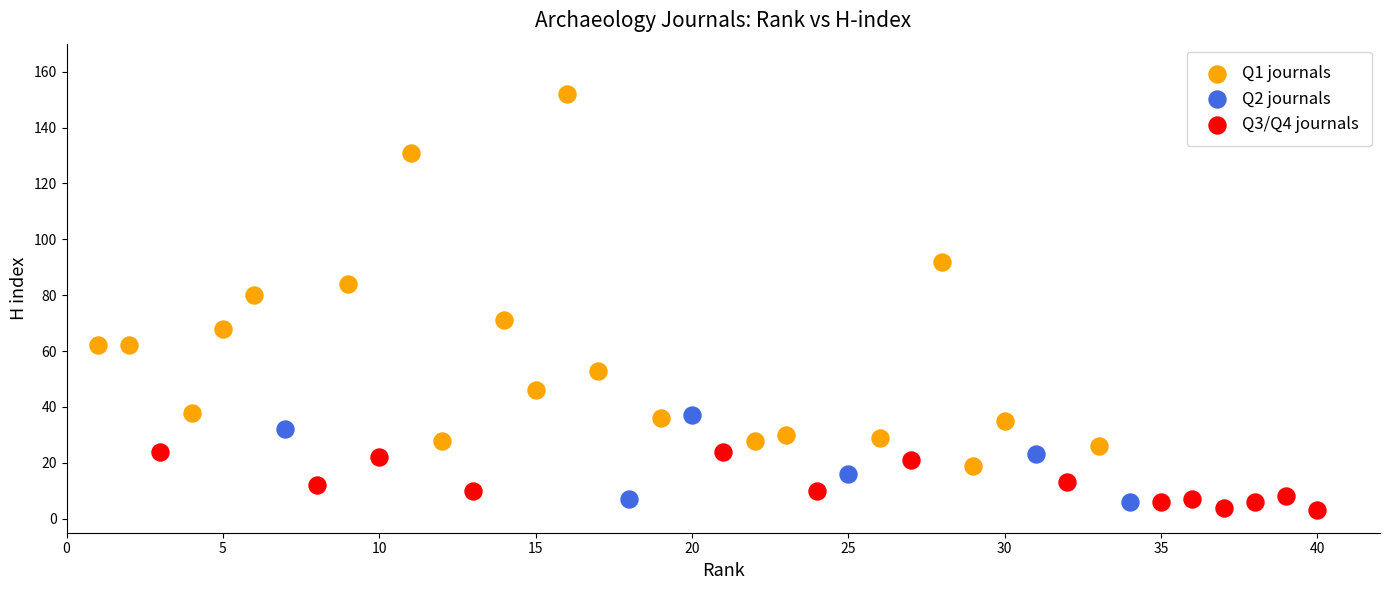

Which series has the largest Y range (max minus min)?

Q1 journals